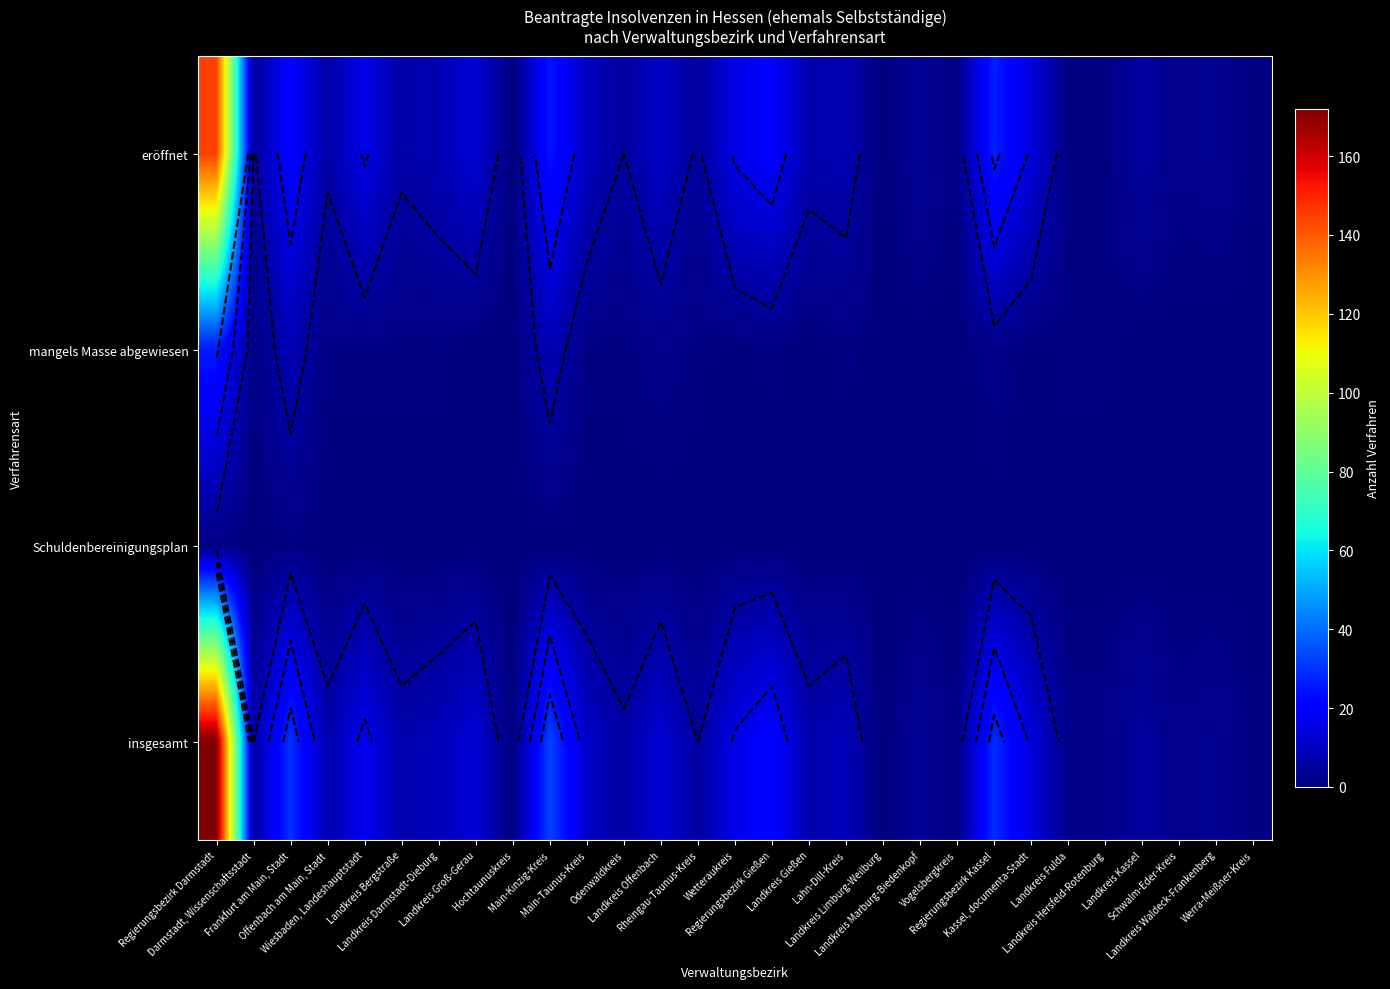

The insgesamt series shows 0 at Landkreis Fulda. True or false?

False